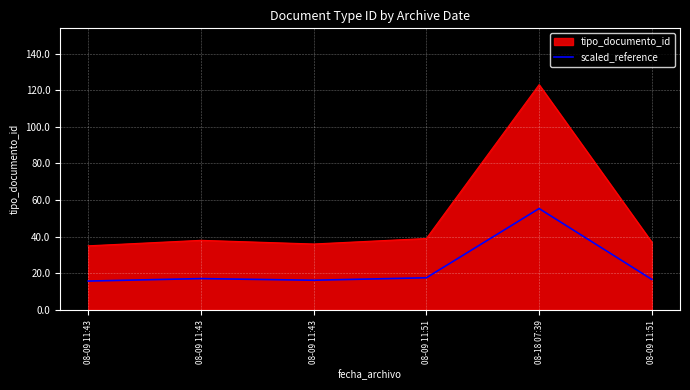

Does the chart display data point markers on the line(s)?

No